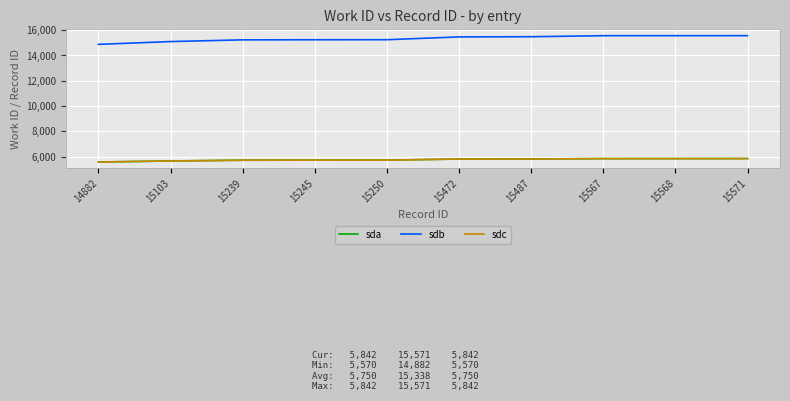

Does the chart have visible grid lines?

Yes